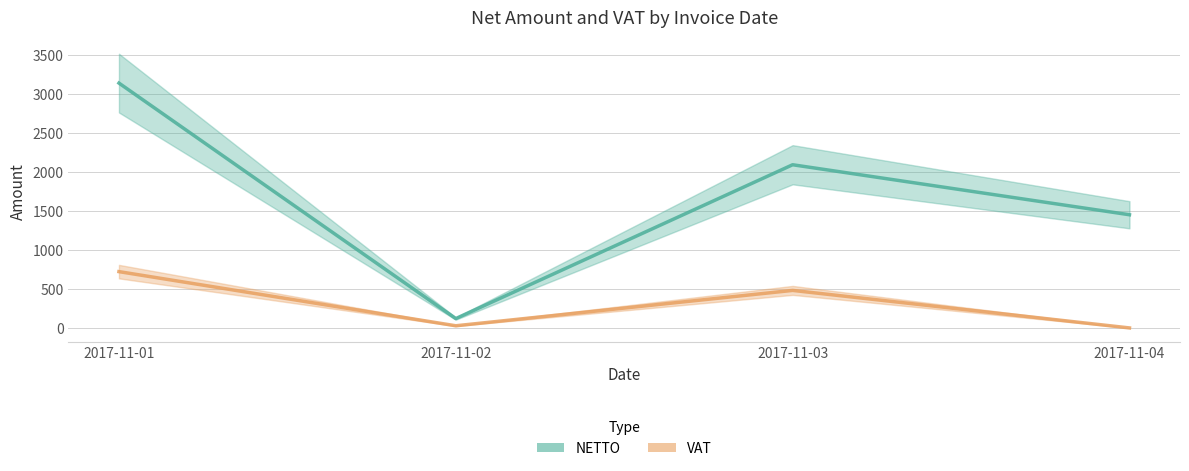

Reading left to right, what are all the values shown in this chart?

NETTO: 2017-11-01=3136.8	2017-11-02=120.0	2017-11-03=2090.7	2017-11-04=1450.0
VAT: 2017-11-01=721.5	2017-11-02=27.6	2017-11-03=480.9	2017-11-04=0.0